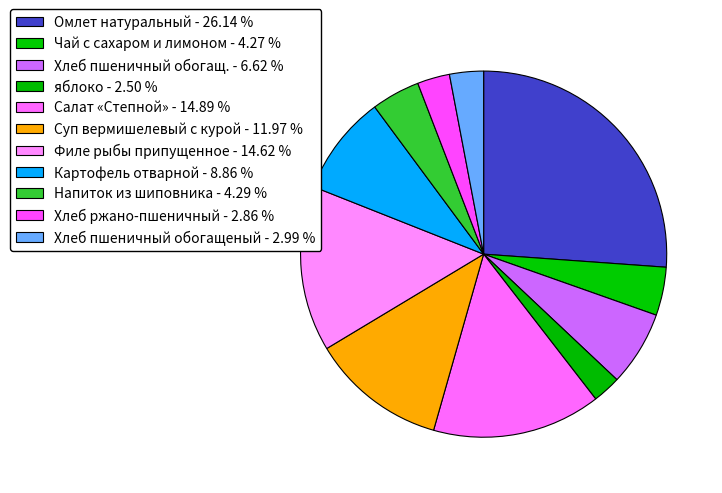

What is the largest slice in the pie chart?

Омлет натуральный